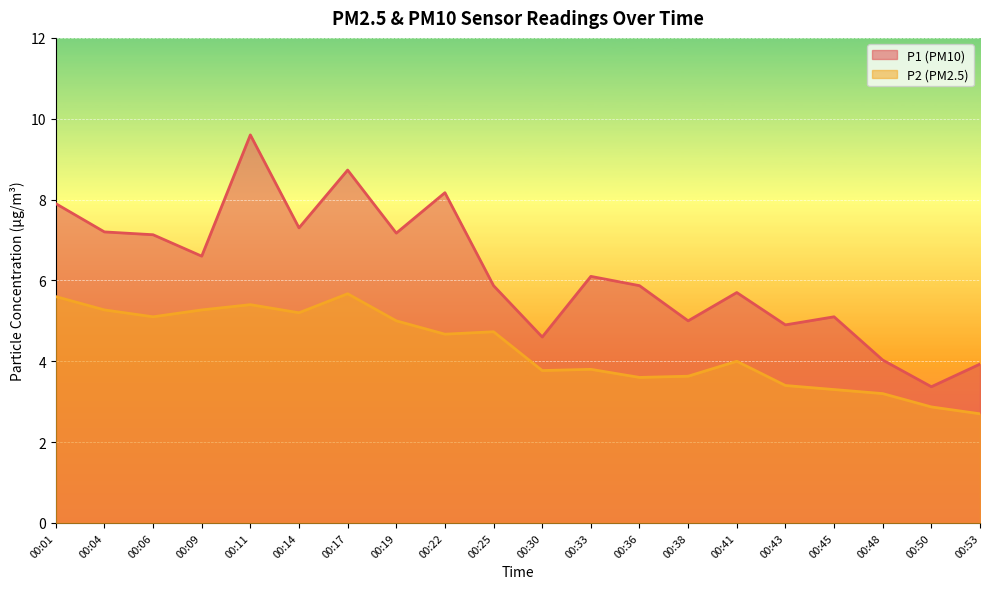

At which category does P2 reach its first local valley?

00:06